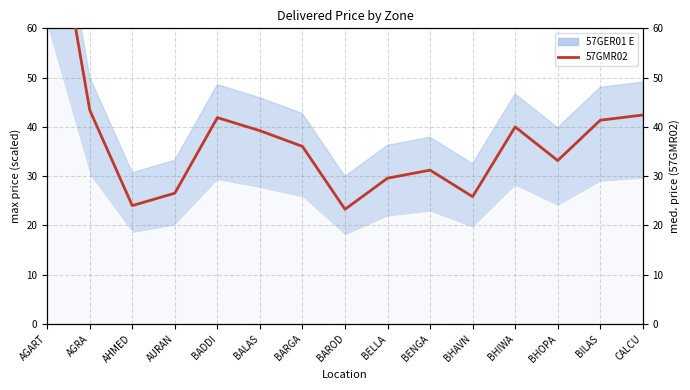

How many data points are above 36?

8